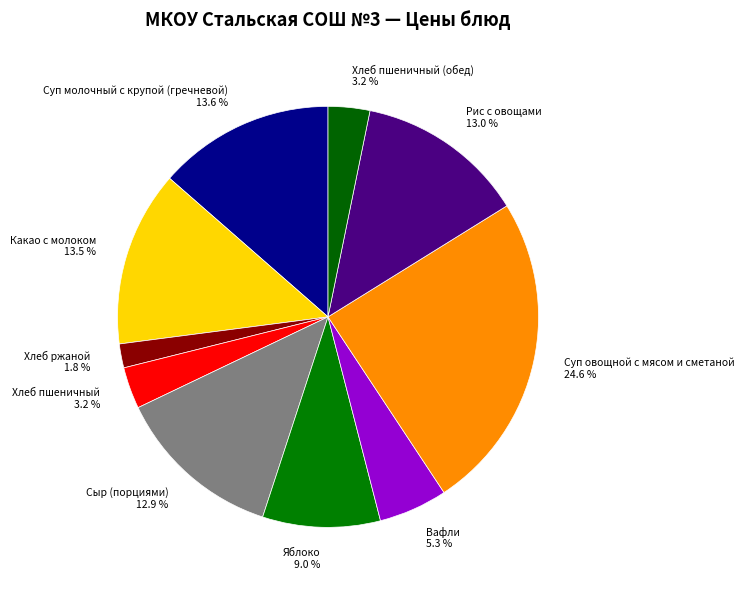

Between Яблоко 9.0 % and Хлеб ржаной 1.8 %, which is larger?

Яблоко 9.0 %